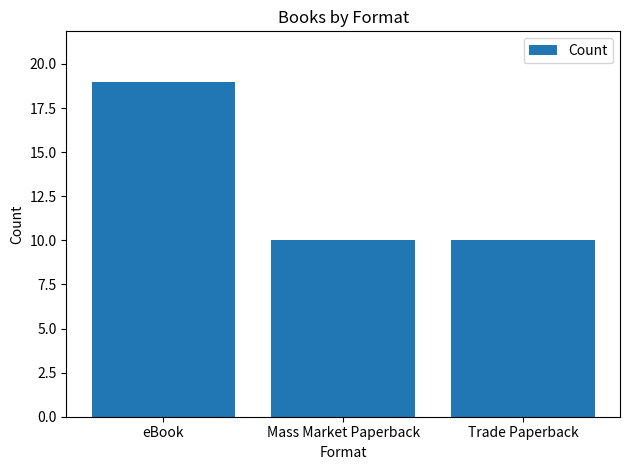

What is the difference between the maximum and minimum values?

9